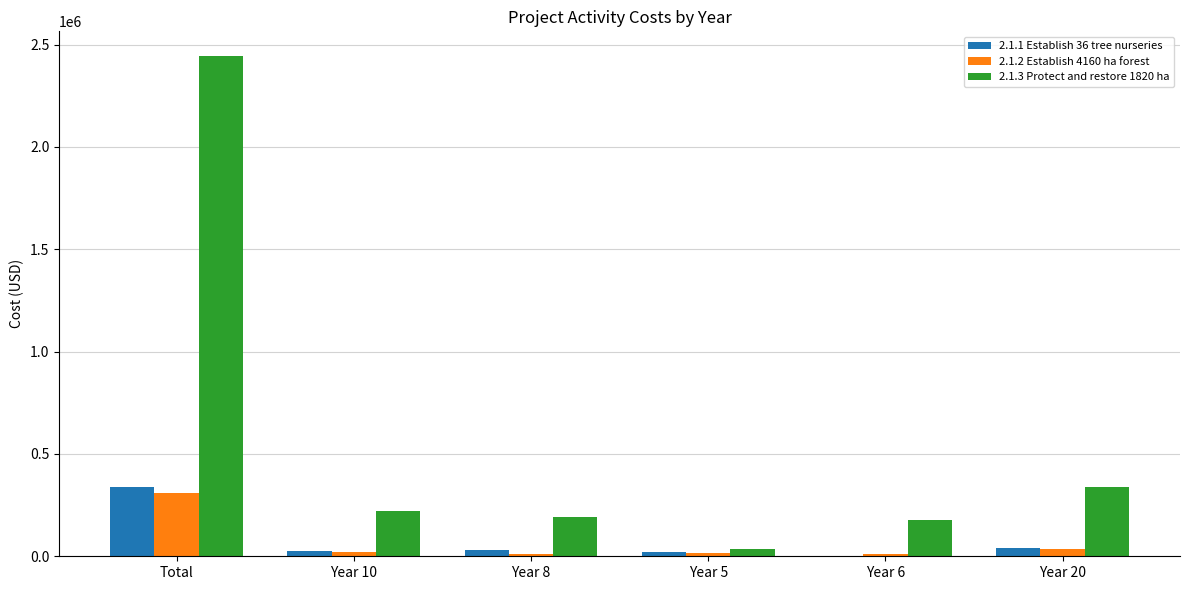

Is it true that 2.1.3 Protect and restore 1820 ha equals 2442739.7 at Total?

True